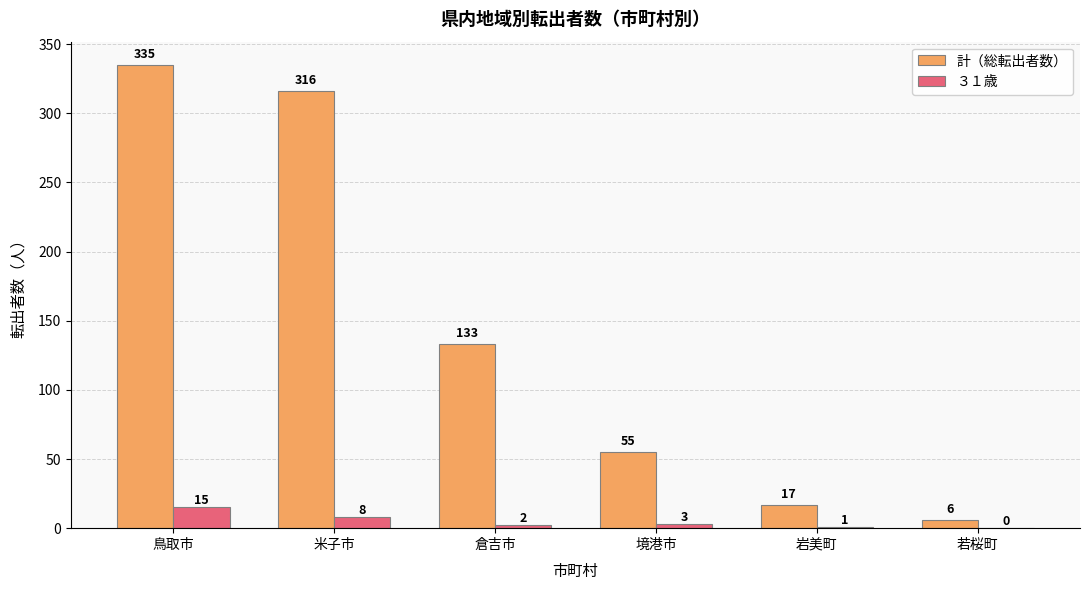

How many categories are shown in the chart?

6